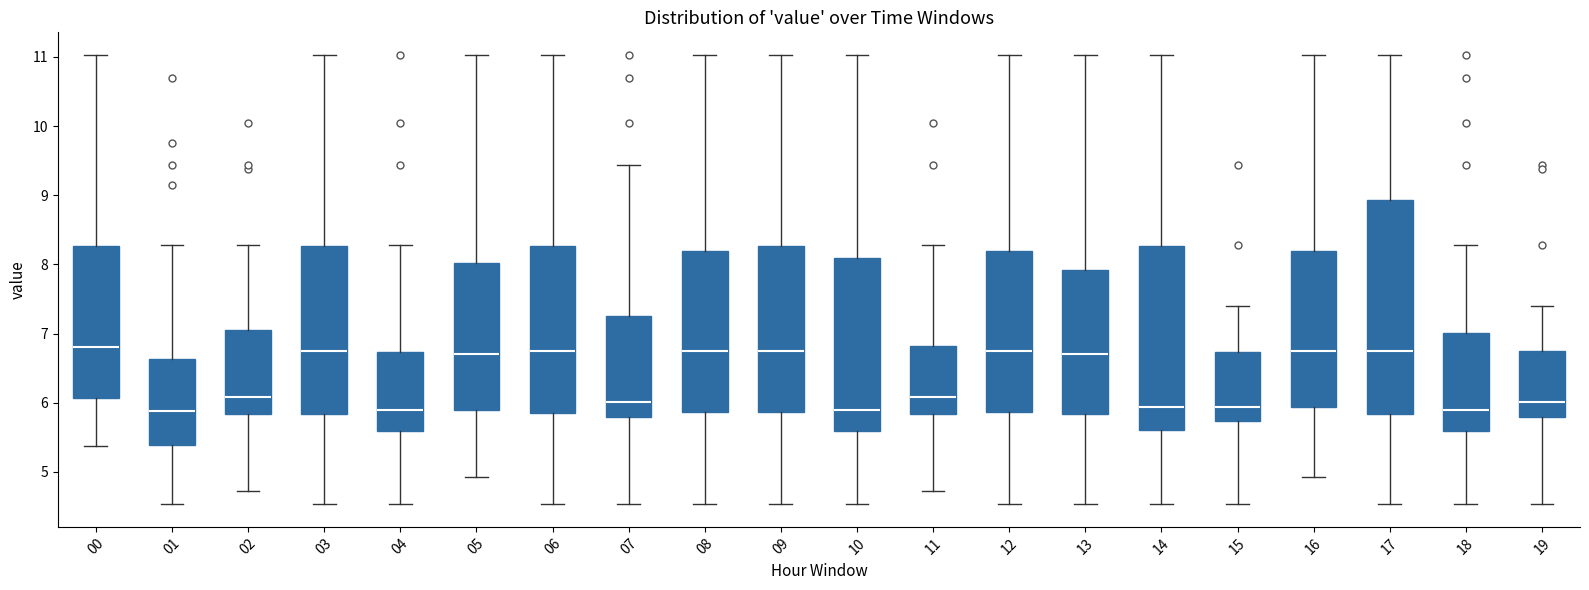

Where is the upper edge of the box at x = 10 on the y-axis? The values are not printed on the chart, so give them approximately, as read against the axis.

8.1